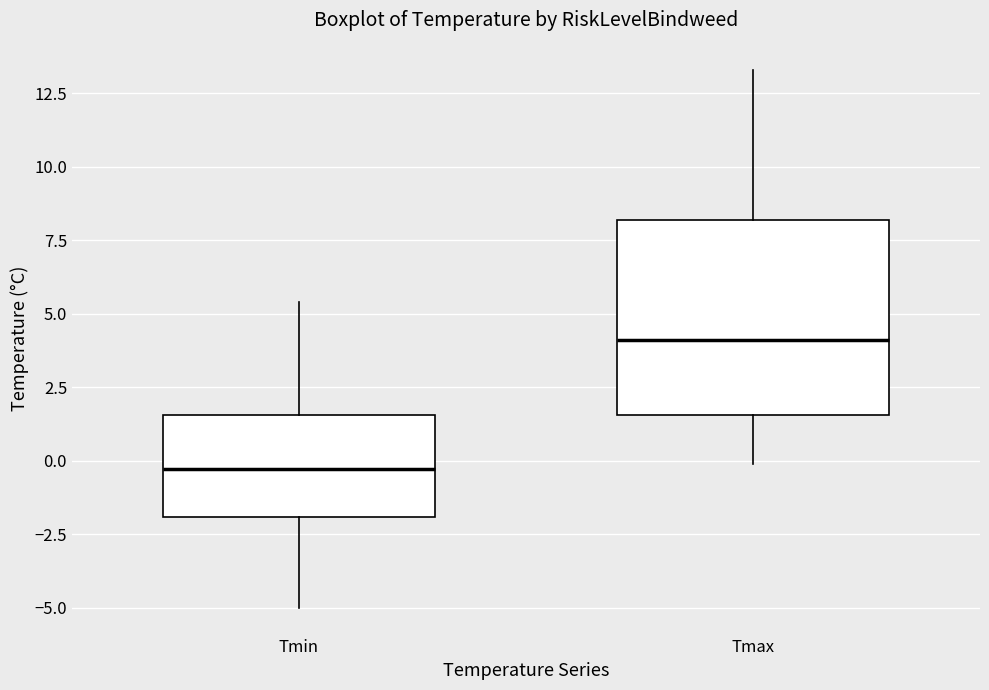

Which box is the tallest, from its lower edge to its upper edge?

Tmax